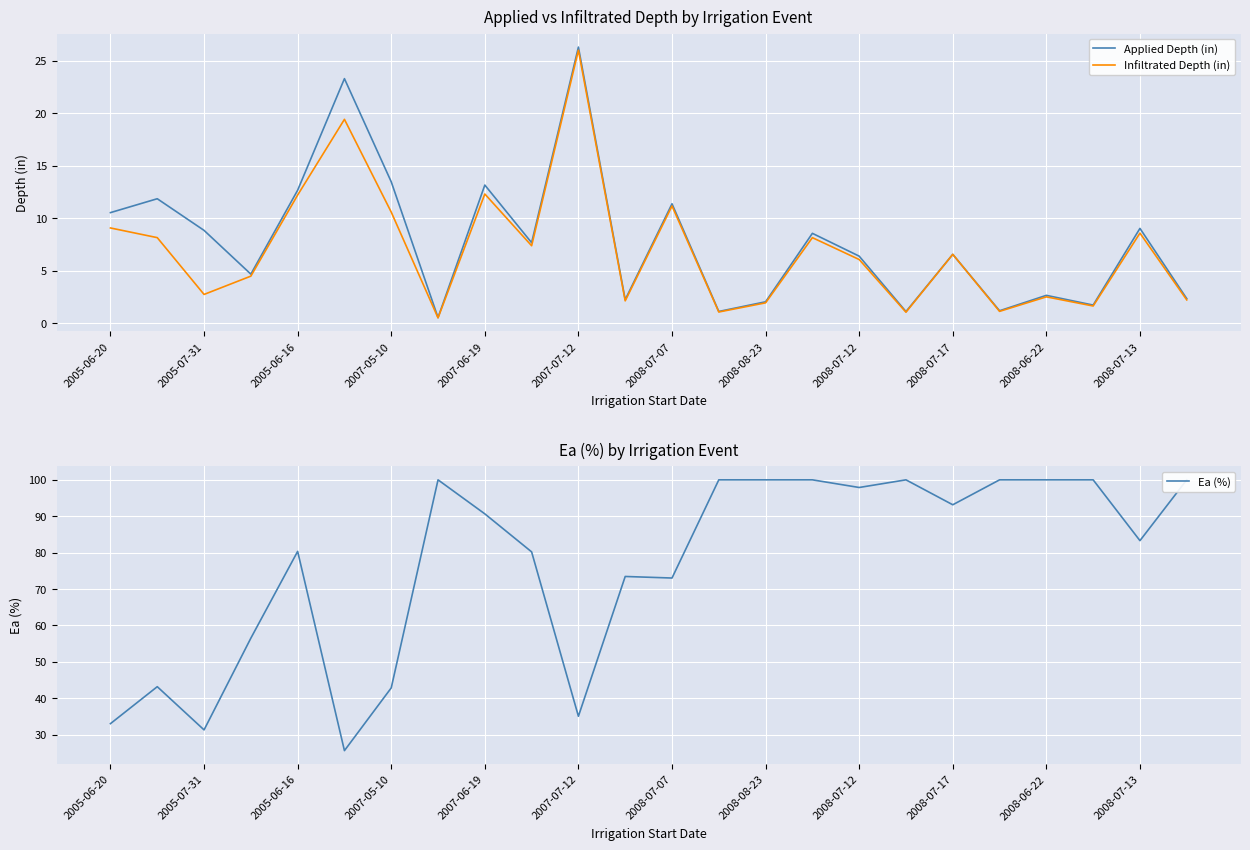

Rank the series by their maximum value, from highest to lowest.

Ea (%), Applied Depth (in), Infiltrated Depth (in)